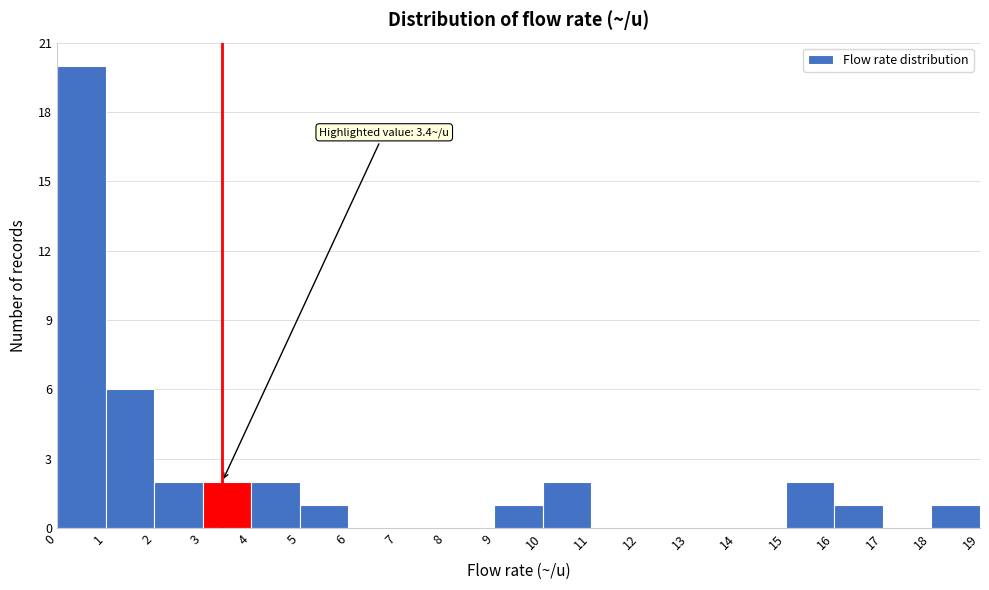

Which range on the x-axis has the tallest bar?

0 to 1